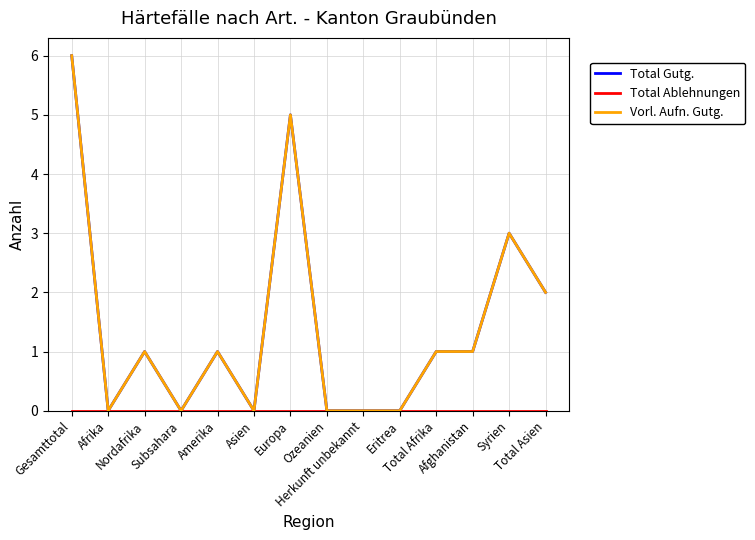

Is the value of Total Gutg. at Afrika greater than the value of Vorl. Aufn. Gutg. at Afrika?

No